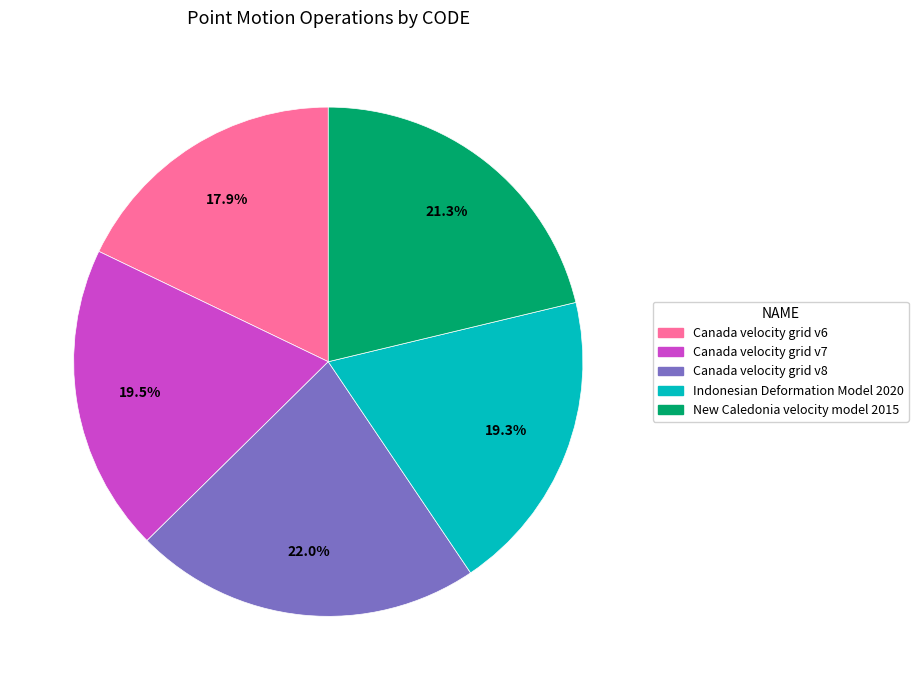

Count the number of slices in the pie.

5